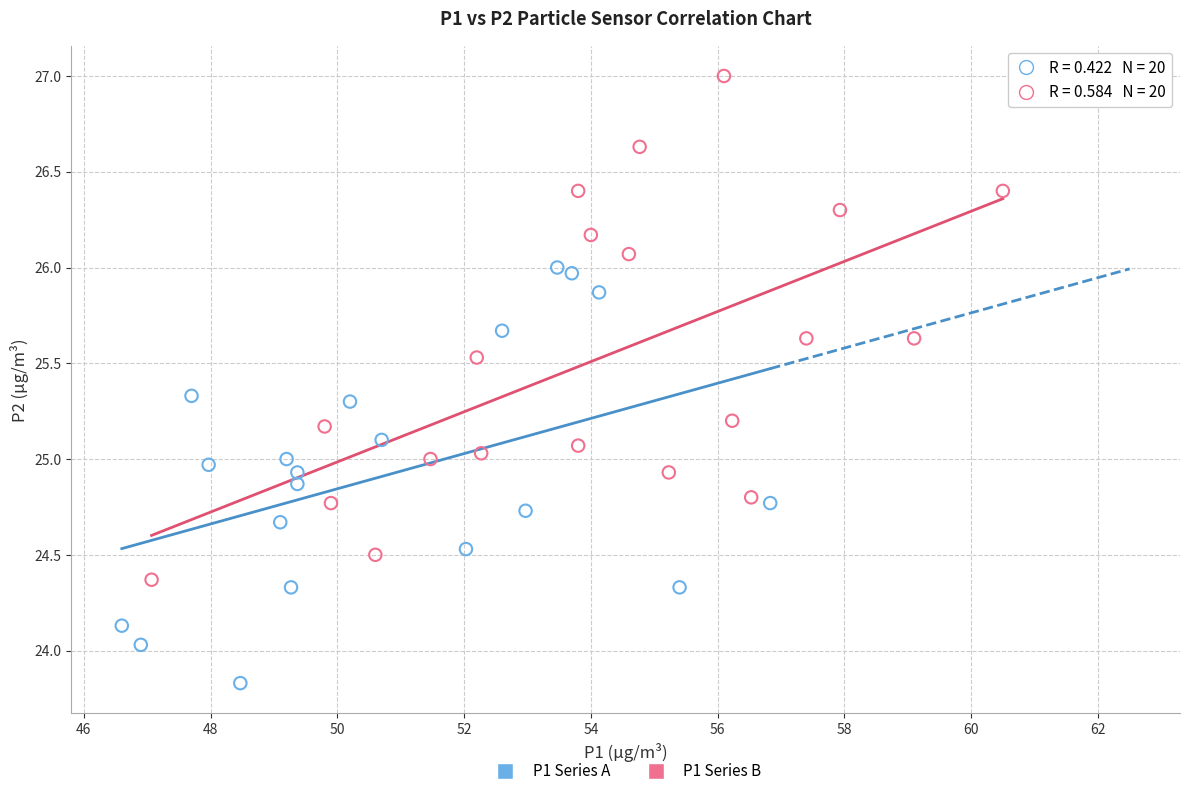

Which series has the largest Y range (max minus min)?

P1 Series B